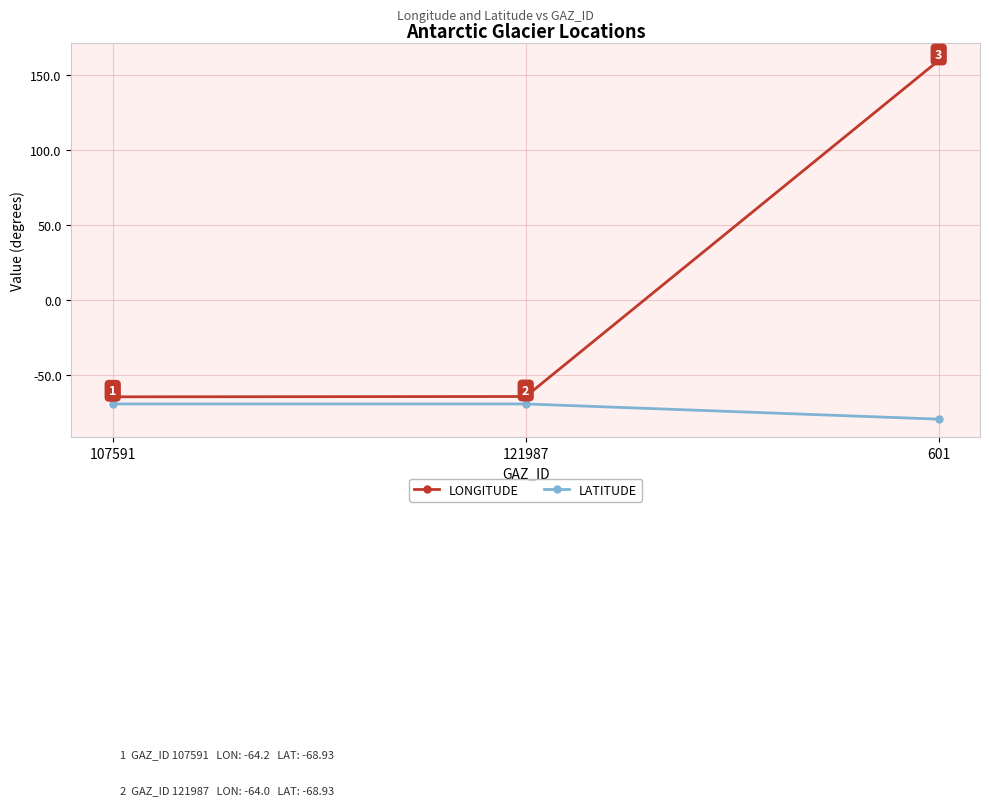

What are all the series names shown in the legend?

LONGITUDE, LATITUDE